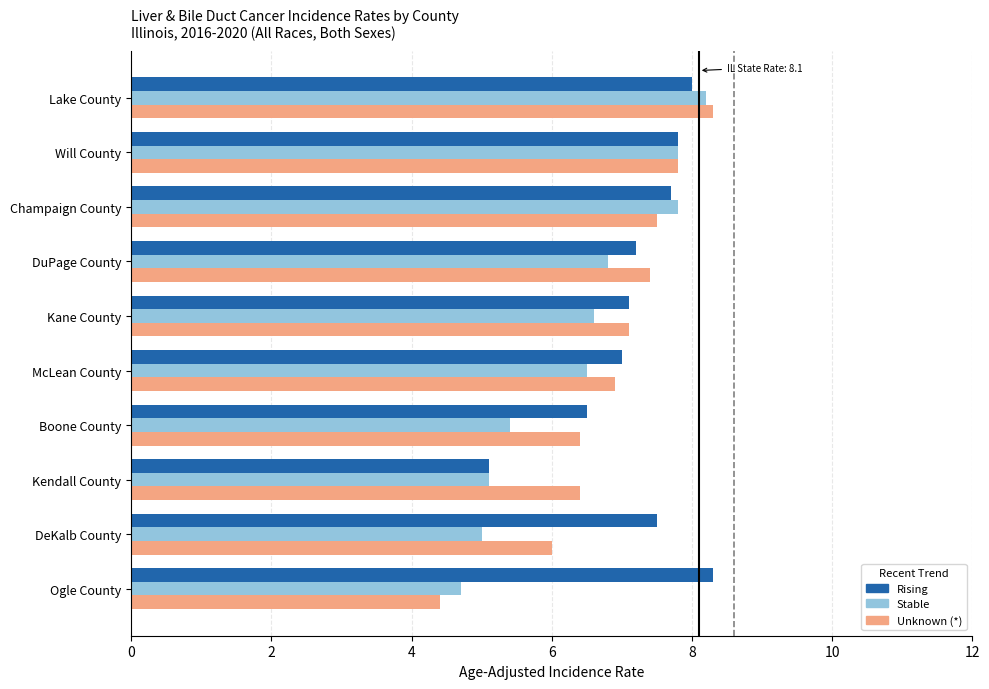

Which category has the lowest value across all series?

Ogle County